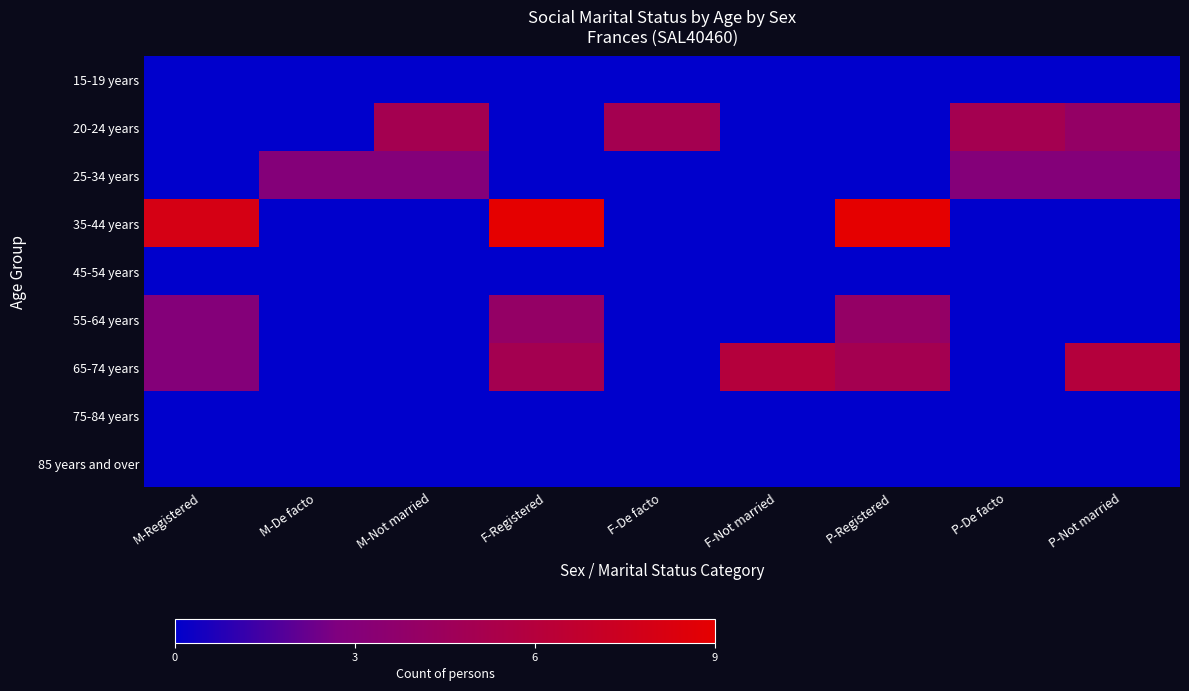

Reading left to right, list all the values displayed in this chart.

15-19 years: M-Registered=0	M-De facto=0	M-Not married=0	F-Registered=0	F-De facto=0	F-Not married=0	P-Registered=0	P-De facto=0	P-Not married=0
20-24 years: M-Registered=0	M-De facto=0	M-Not married=5	F-Registered=0	F-De facto=5	F-Not married=0	P-Registered=0	P-De facto=5	P-Not married=4
25-34 years: M-Registered=0	M-De facto=3	M-Not married=3	F-Registered=0	F-De facto=0	F-Not married=0	P-Registered=0	P-De facto=3	P-Not married=3
35-44 years: M-Registered=8	M-De facto=0	M-Not married=0	F-Registered=9	F-De facto=0	F-Not married=0	P-Registered=9	P-De facto=0	P-Not married=0
45-54 years: M-Registered=0	M-De facto=0	M-Not married=0	F-Registered=0	F-De facto=0	F-Not married=0	P-Registered=0	P-De facto=0	P-Not married=0
55-64 years: M-Registered=3	M-De facto=0	M-Not married=0	F-Registered=4	F-De facto=0	F-Not married=0	P-Registered=4	P-De facto=0	P-Not married=0
65-74 years: M-Registered=3	M-De facto=0	M-Not married=0	F-Registered=5	F-De facto=0	F-Not married=6	P-Registered=5	P-De facto=0	P-Not married=6
75-84 years: M-Registered=0	M-De facto=0	M-Not married=0	F-Registered=0	F-De facto=0	F-Not married=0	P-Registered=0	P-De facto=0	P-Not married=0
85 years and over: M-Registered=0	M-De facto=0	M-Not married=0	F-Registered=0	F-De facto=0	F-Not married=0	P-Registered=0	P-De facto=0	P-Not married=0